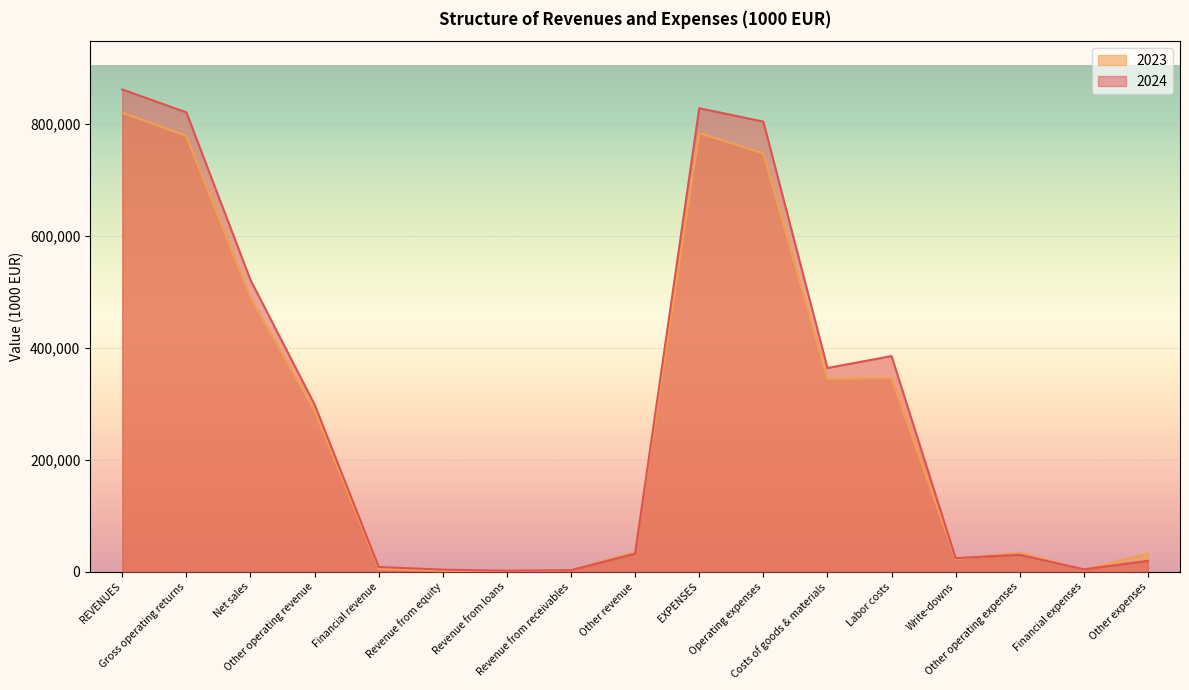

List the series in order of their overall mean, highest first.

2024, 2023